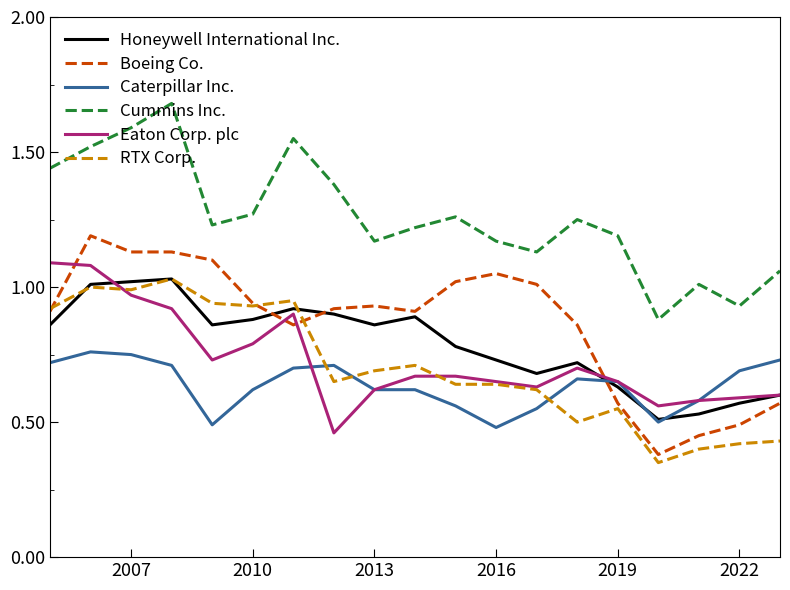

True or false: Cummins Inc. and Caterpillar Inc. intersect in this chart.

False